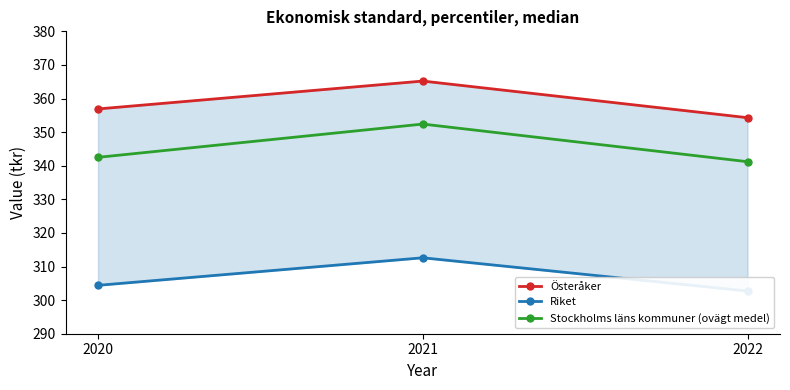

List the labels in order of Österåker value, smallest first.

2022, 2020, 2021